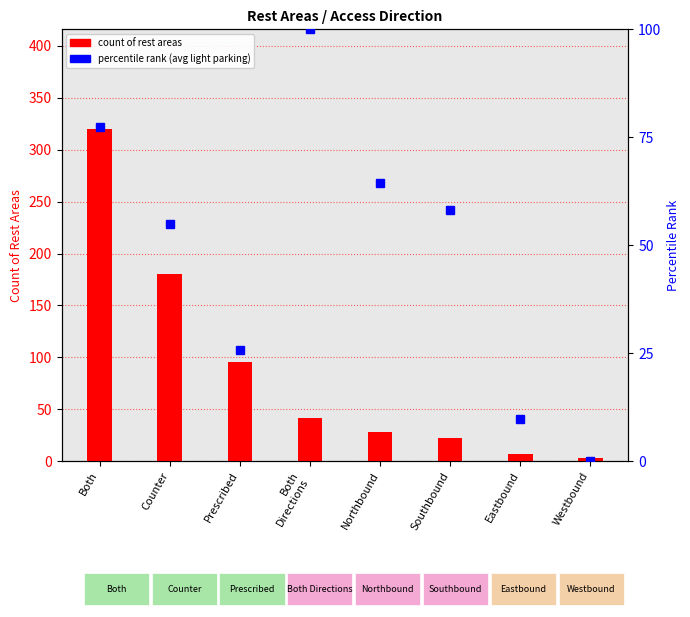

What is the label of the 6th bar from the left?

Southbound